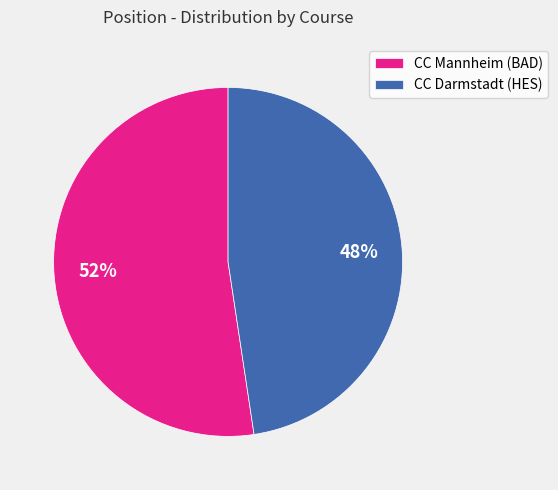

The CC Mannheim (BAD) slice represents 52% of the pie. True or false?

True